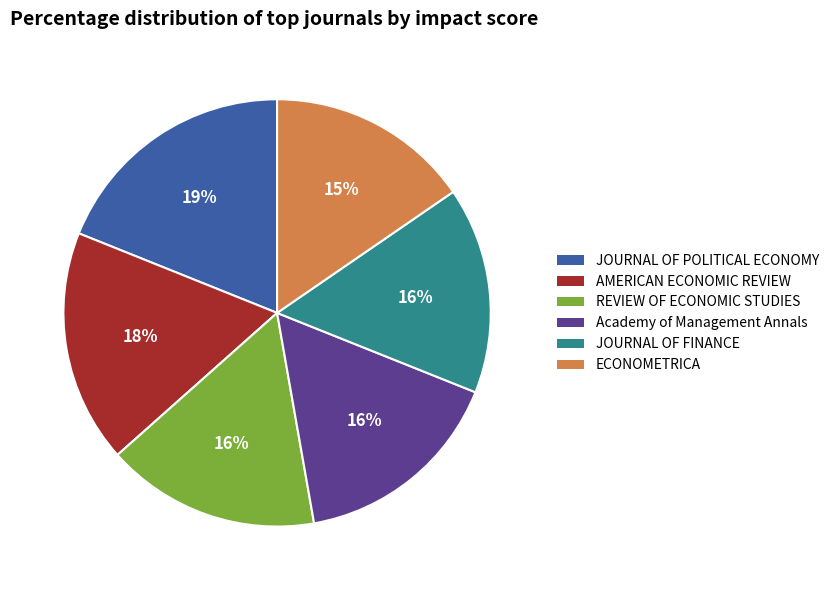

What is the ratio of the value at JOURNAL OF FINANCE to the value at Academy of Management Annals?

1.0